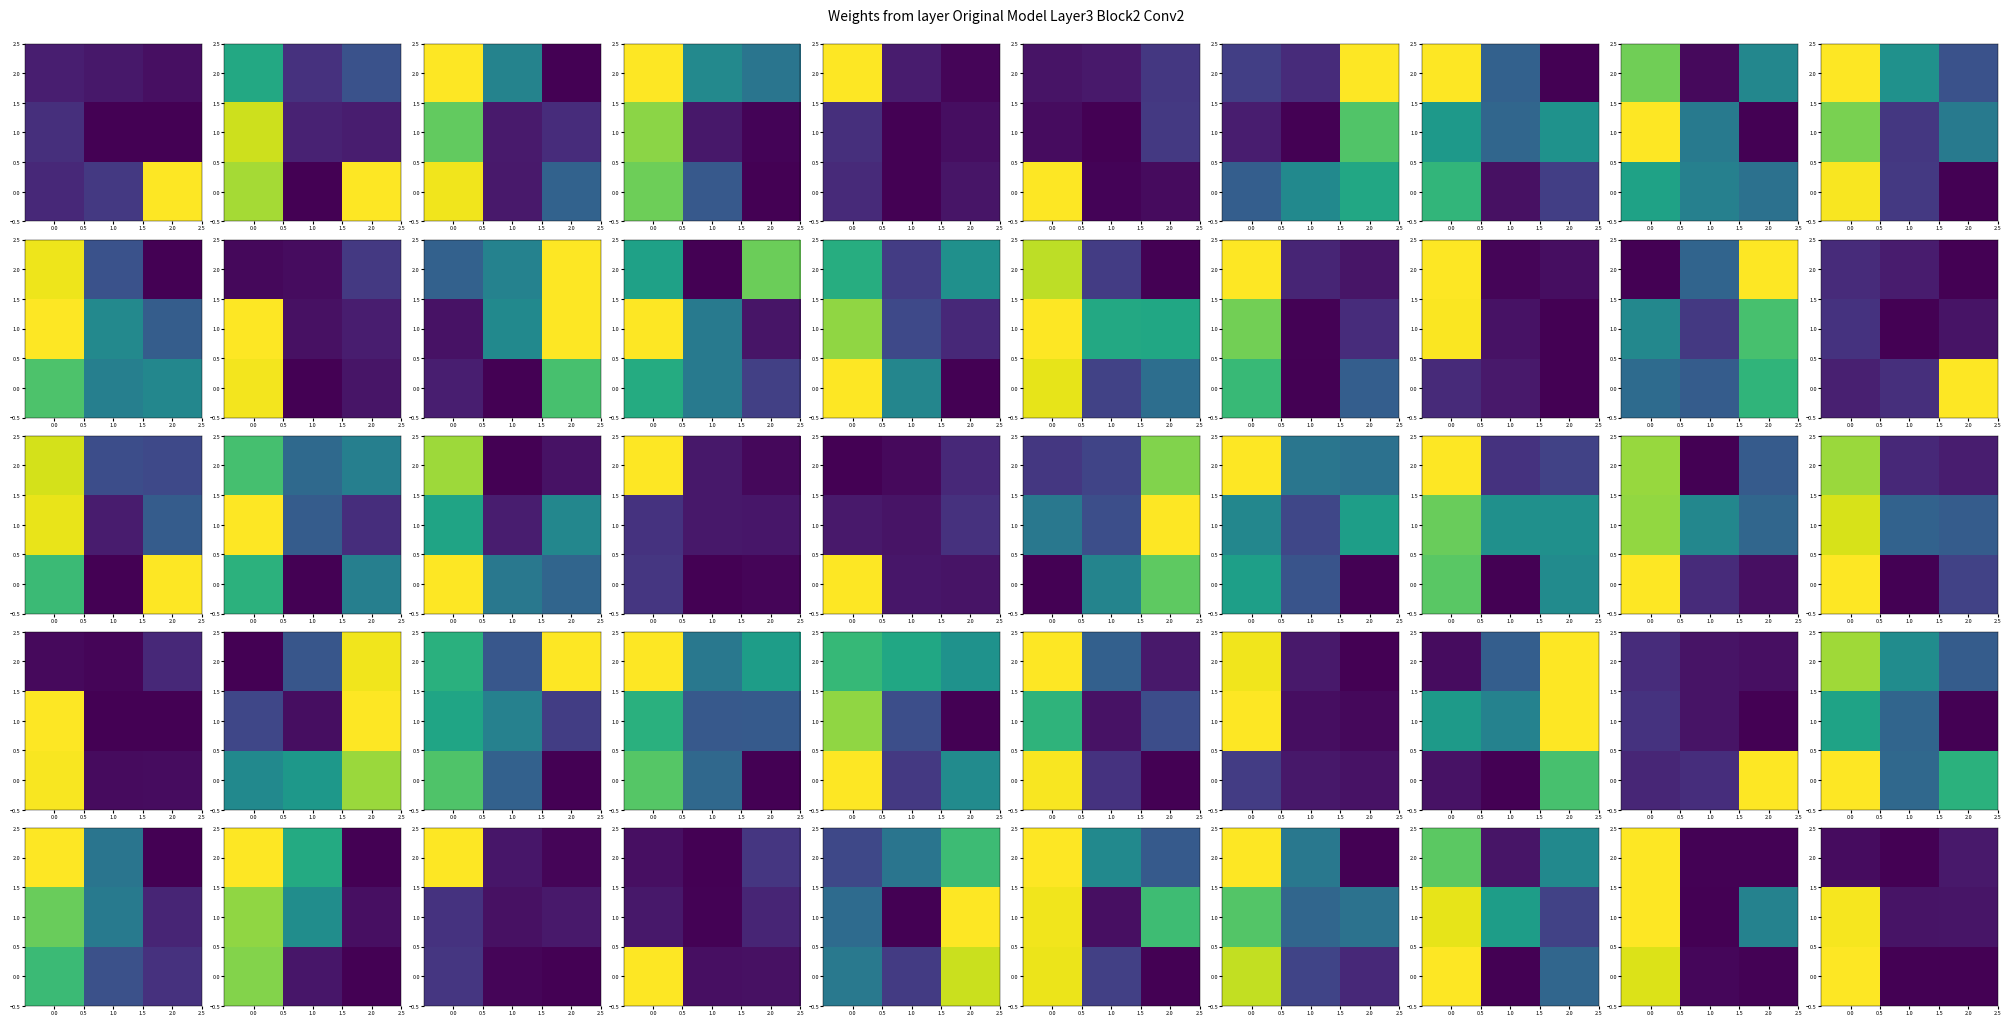

The 2.0 series shows -415846.4 at 1.0. True or false?

False